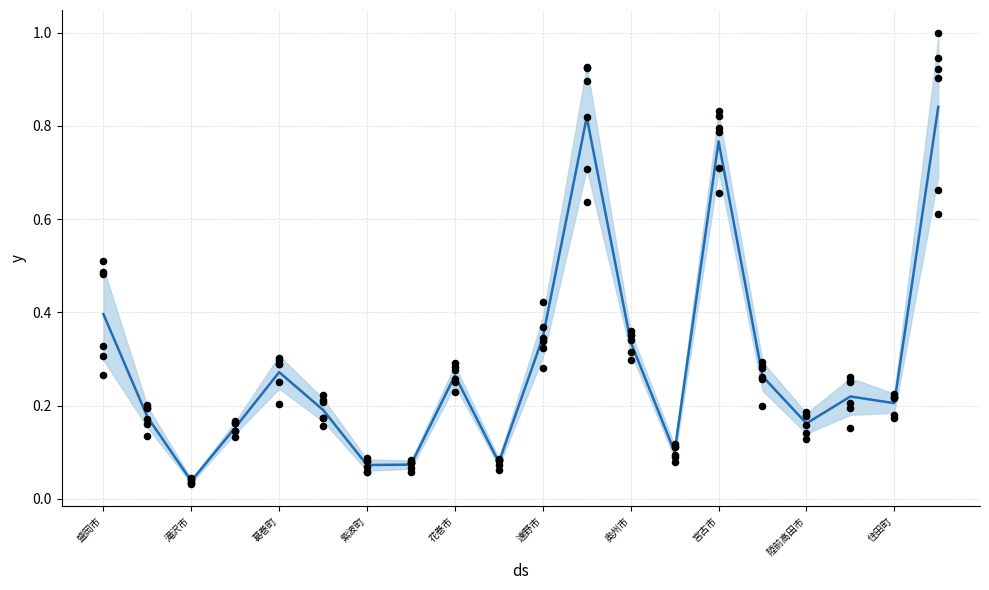

What is the change in value from 陸前高田市 to 13?

-0.2